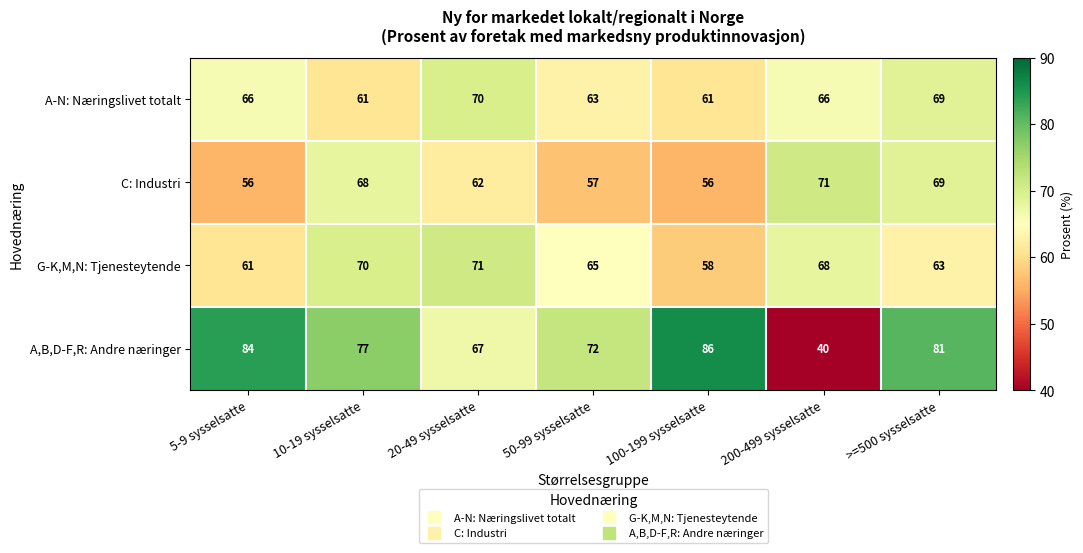

At 50-99 sysselsatte, list the series in order from smallest to largest.

C: Industri, A-N: Næringslivet totalt, G-K,M,N: Tjenesteytende, A,B,D-F,R: Andre næringer